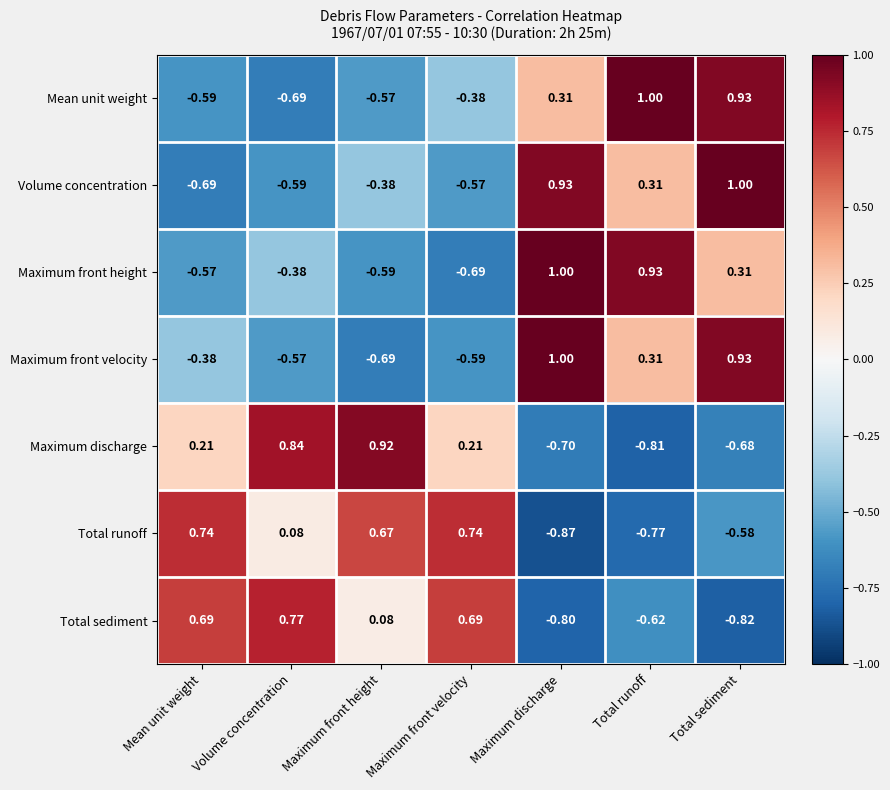

Where does the Mean unit weight series first go above 0?

Maximum discharge